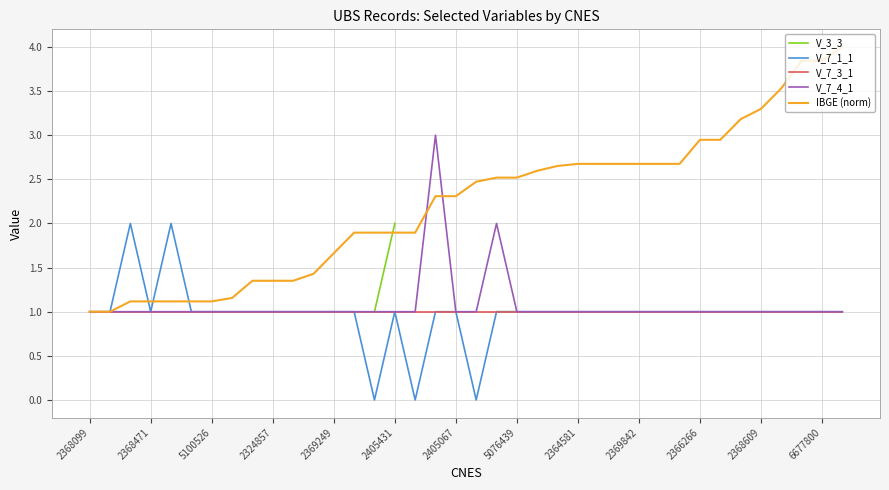

At which category is the sum across all series the highest?

35